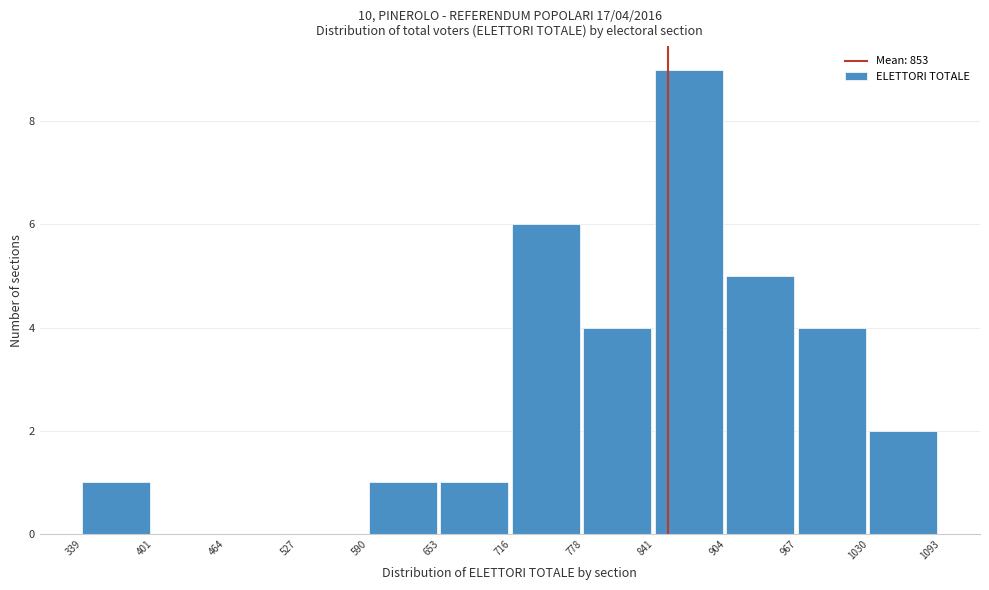

Over which range of the x-axis is the bar tallest?

841 to 904